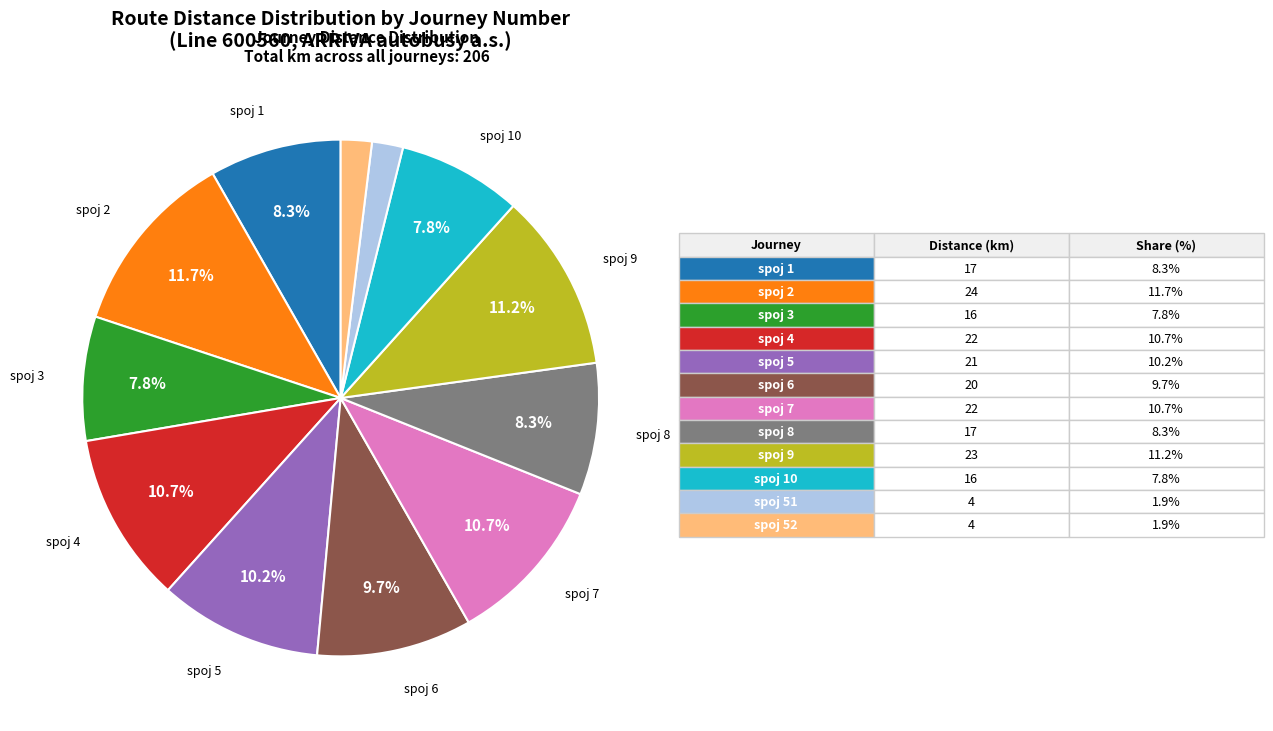

Is there any slice that represents more than half of the pie?

No